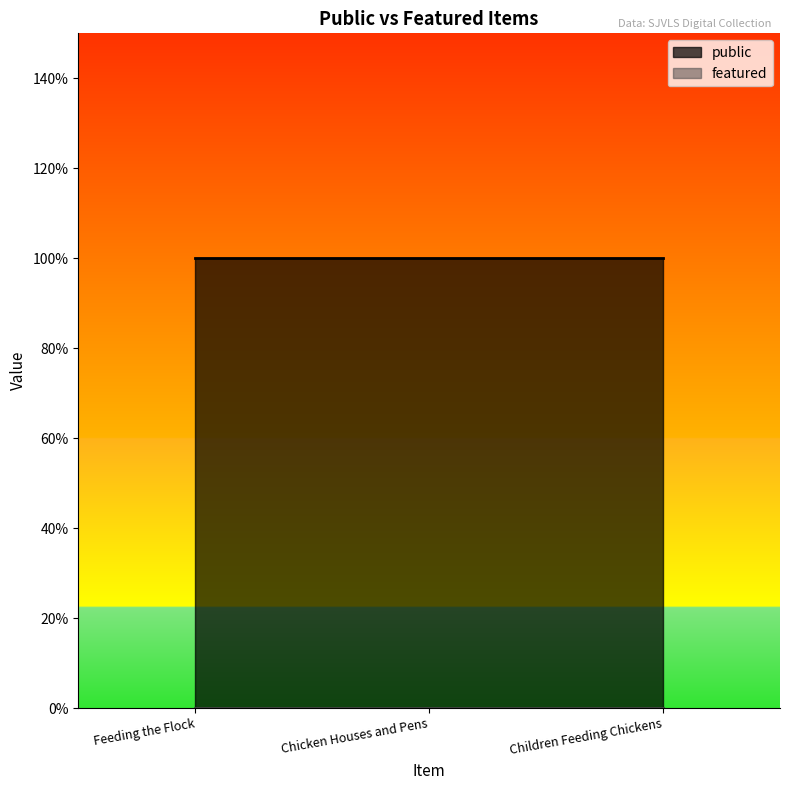

Which series has the largest total across all categories?

public